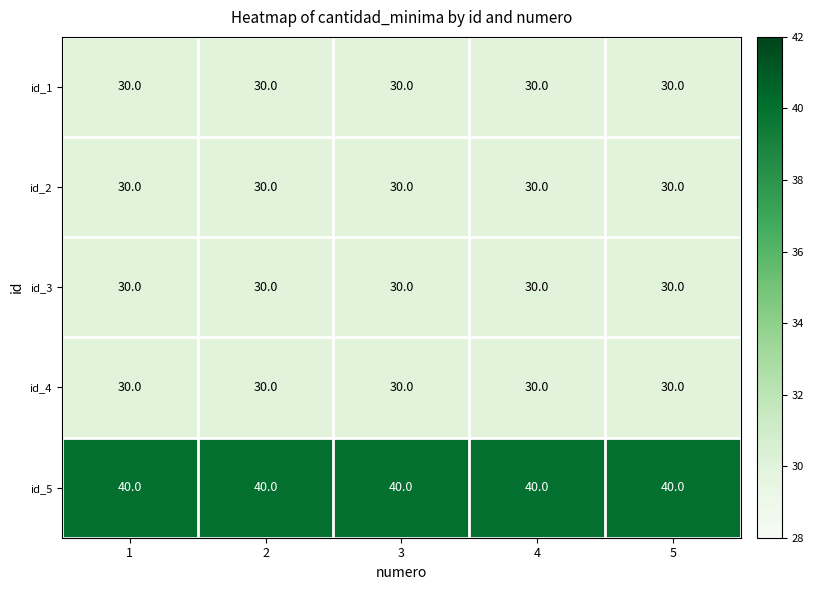

What is the average value of the id_1 series?

30